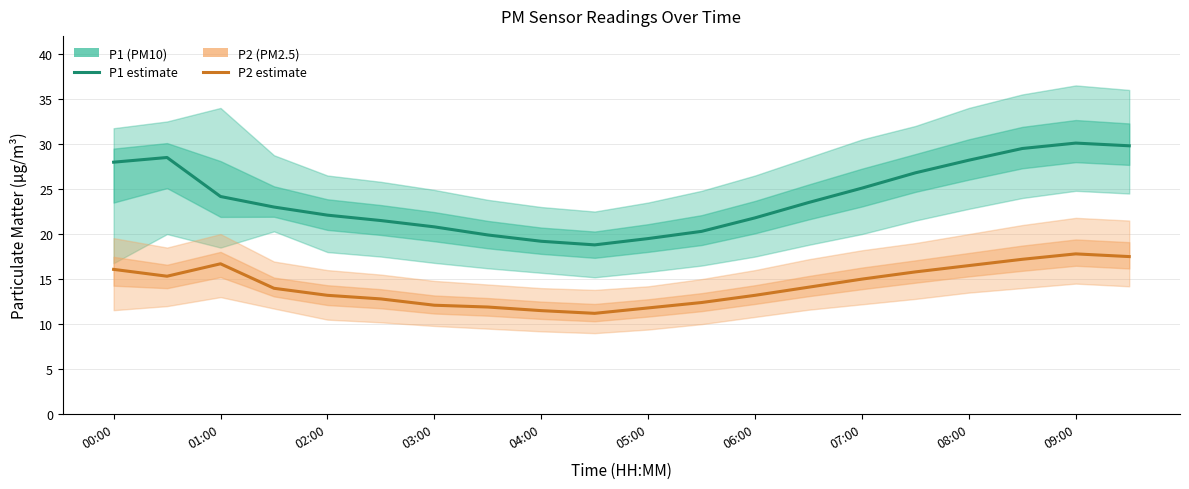

How many lines are shown in the chart?

2